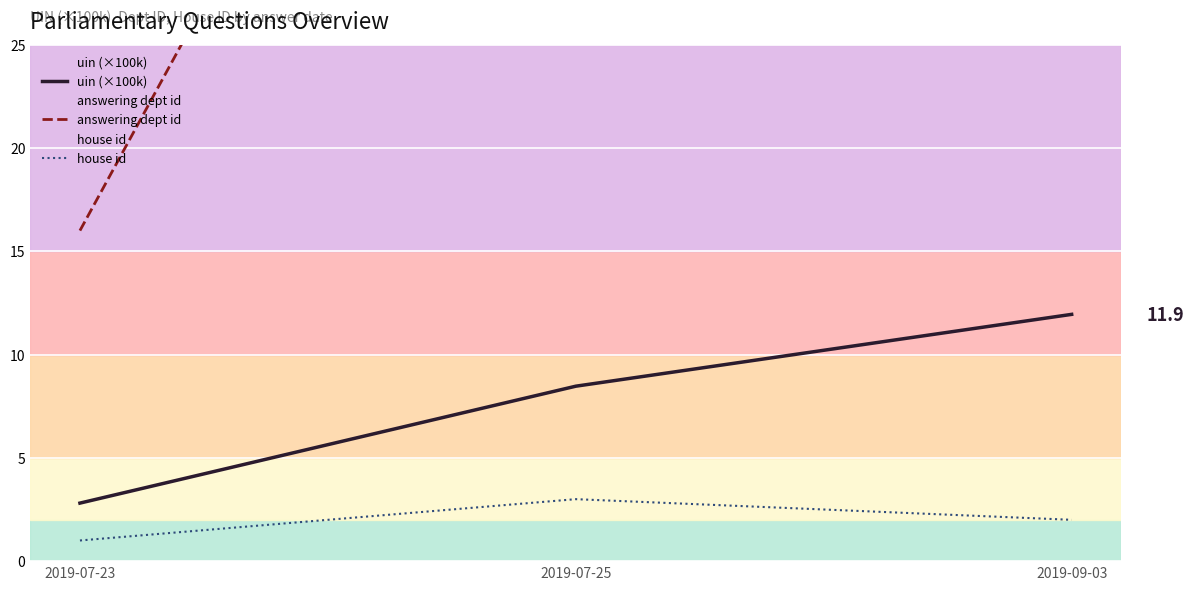

At which label does uin (×100k) reach its peak?

2019-09-03